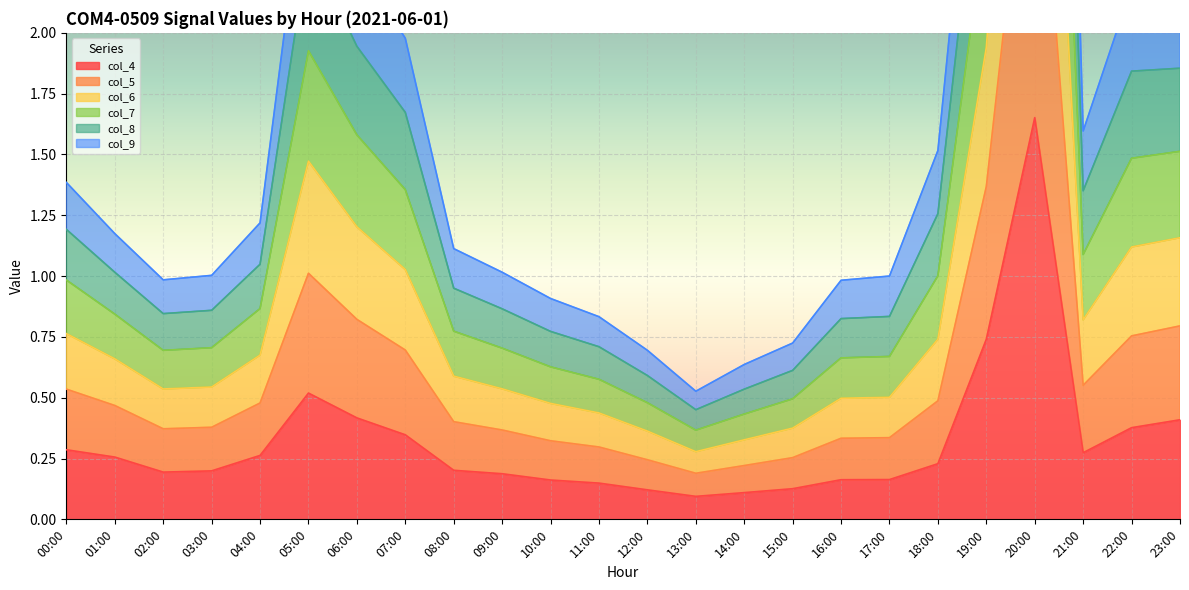

What position from the left is 11:00?

12